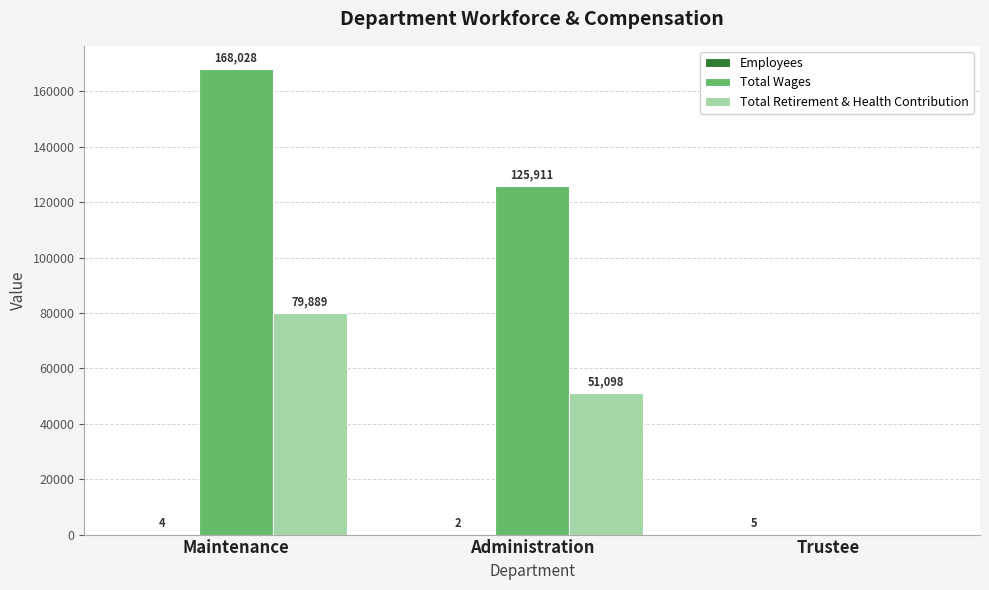

What is the sum of the Total Retirement & Health Contribution values at Trustee and Maintenance?

79889